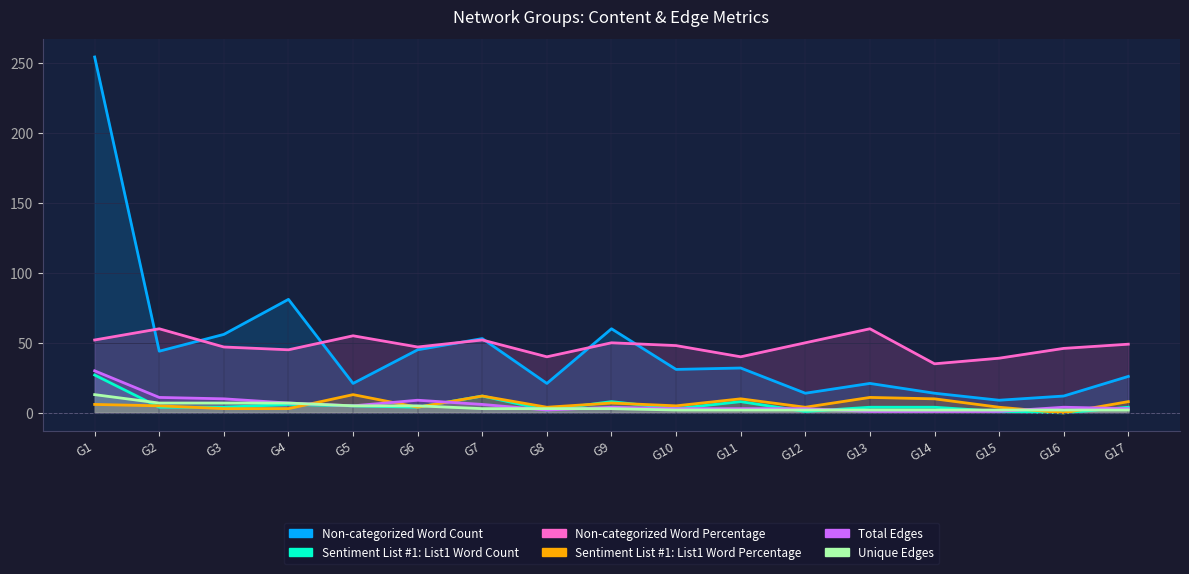

The value of Sentiment List #1: List1 Word Count at G11 is 14. True or false?

False